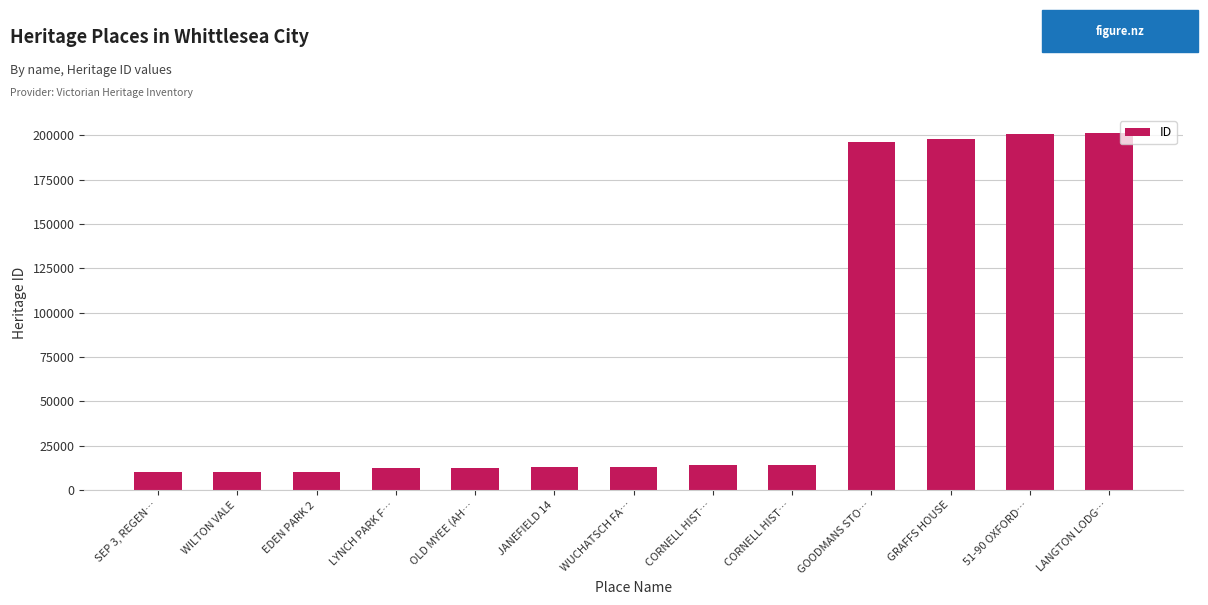

Reading left to right, what are all the values shown in this chart?

10283	10355	10419	12752	12755	13000	13004	14279	14280	196023	197964	200973	201339